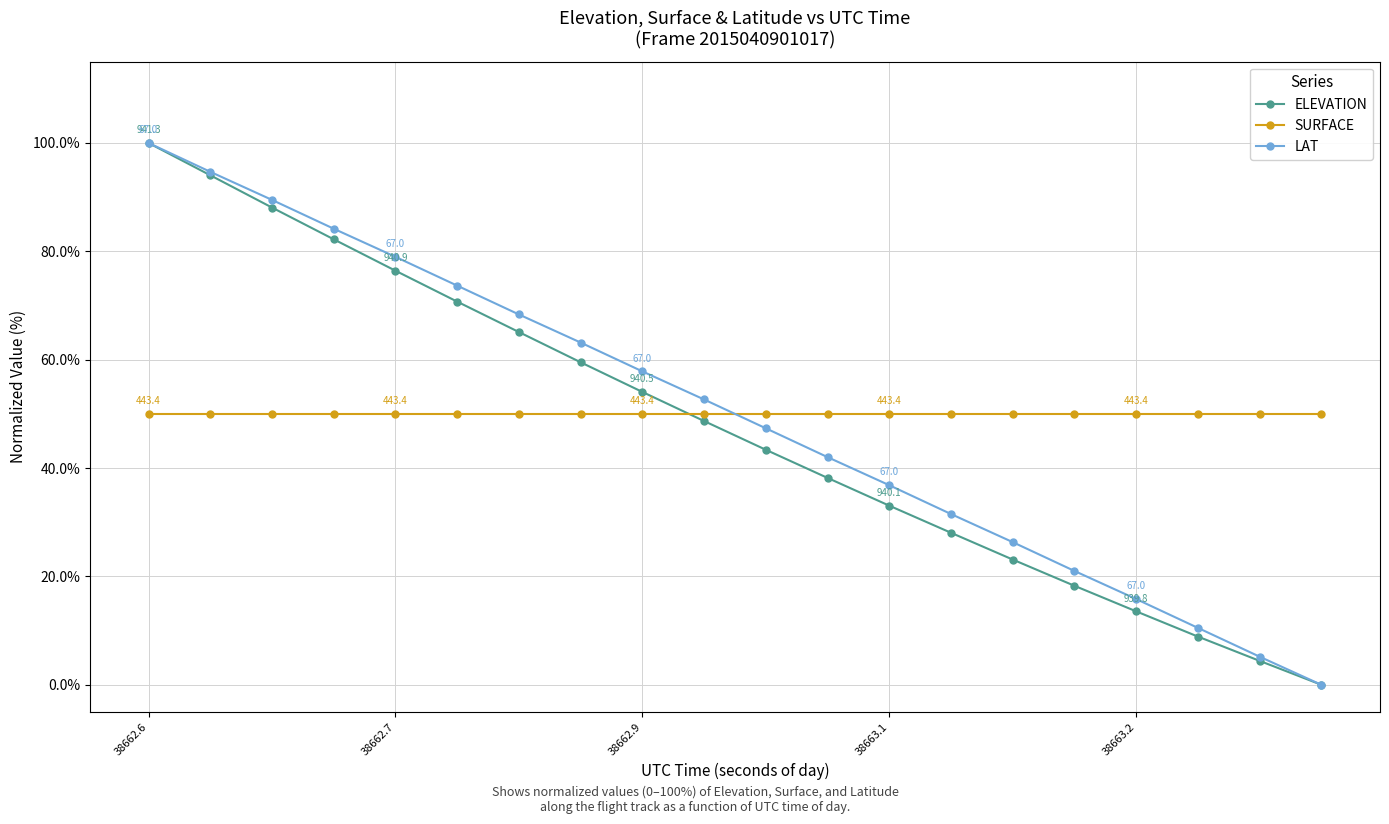

Does the chart display data point markers on the line(s)?

Yes